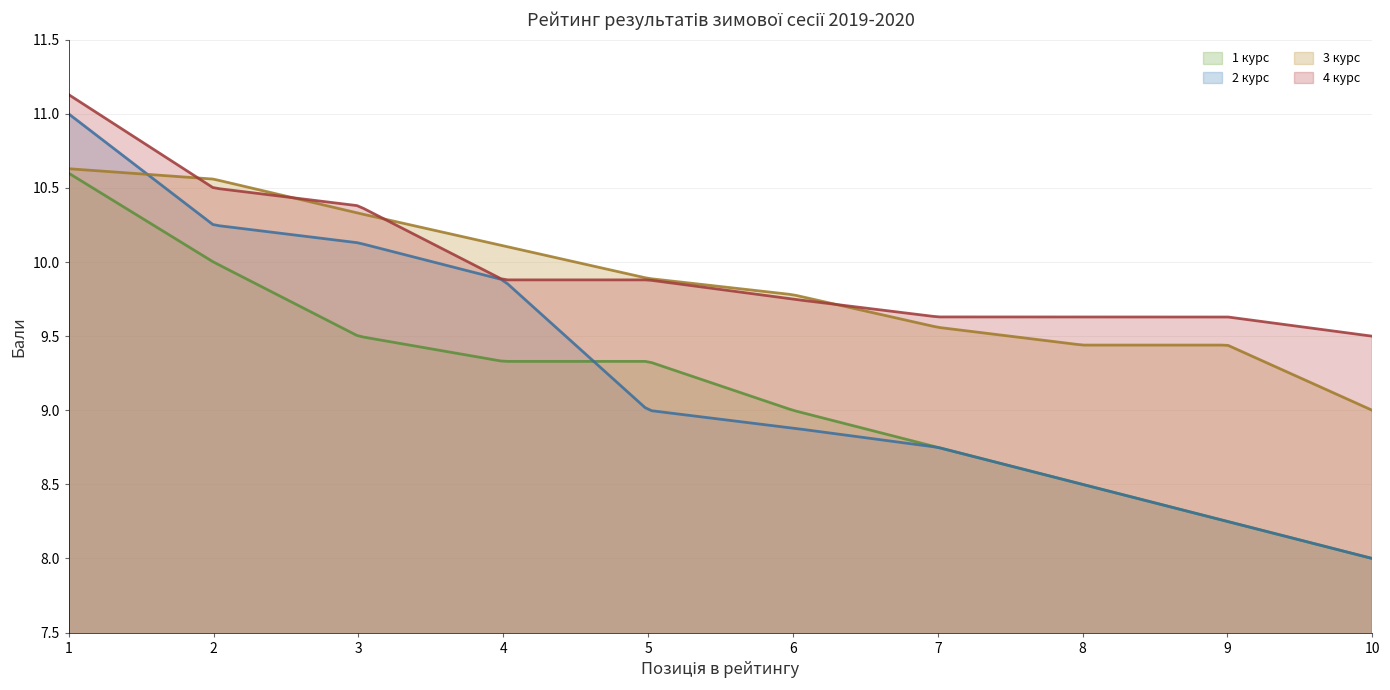

Is it true that 2 курс equals 9.0 at 5?

True